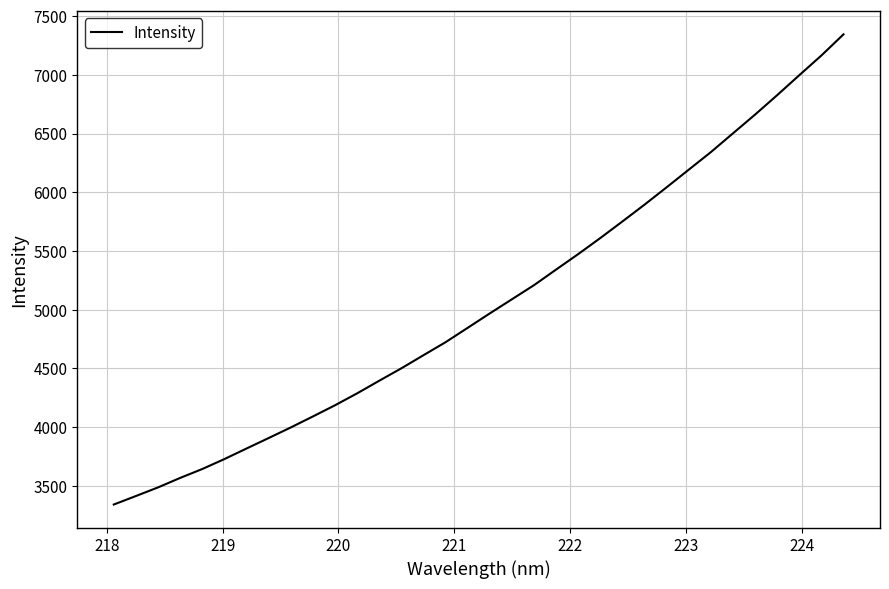

What is the difference between the maximum and minimum values?

4002.9